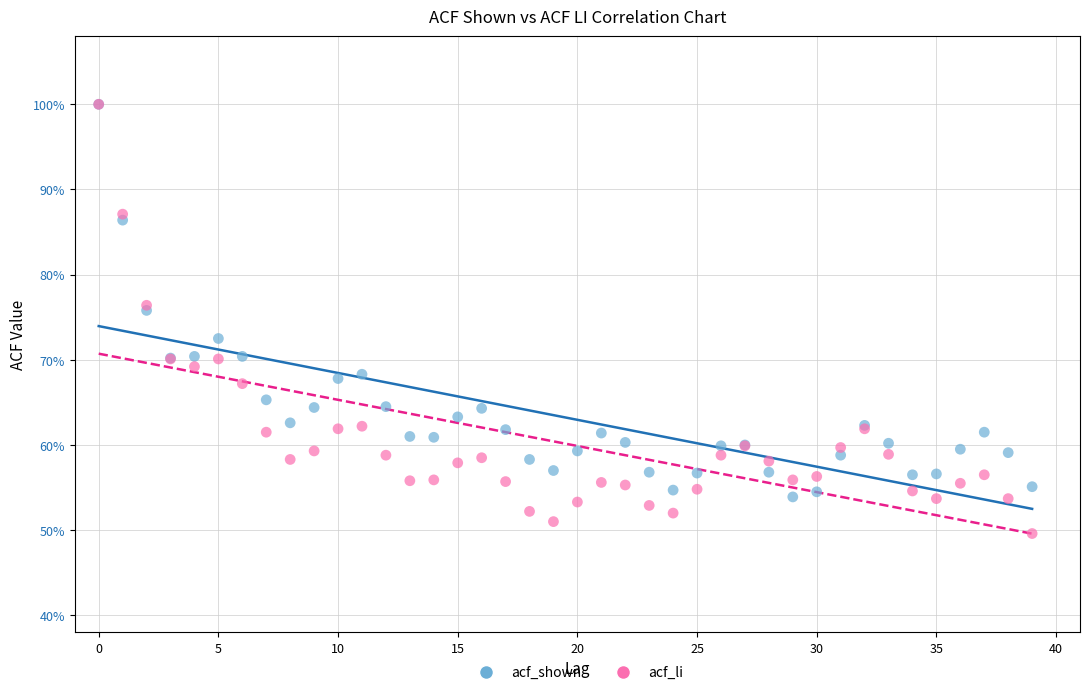

Which series has the largest Y range (max minus min)?

acf_li